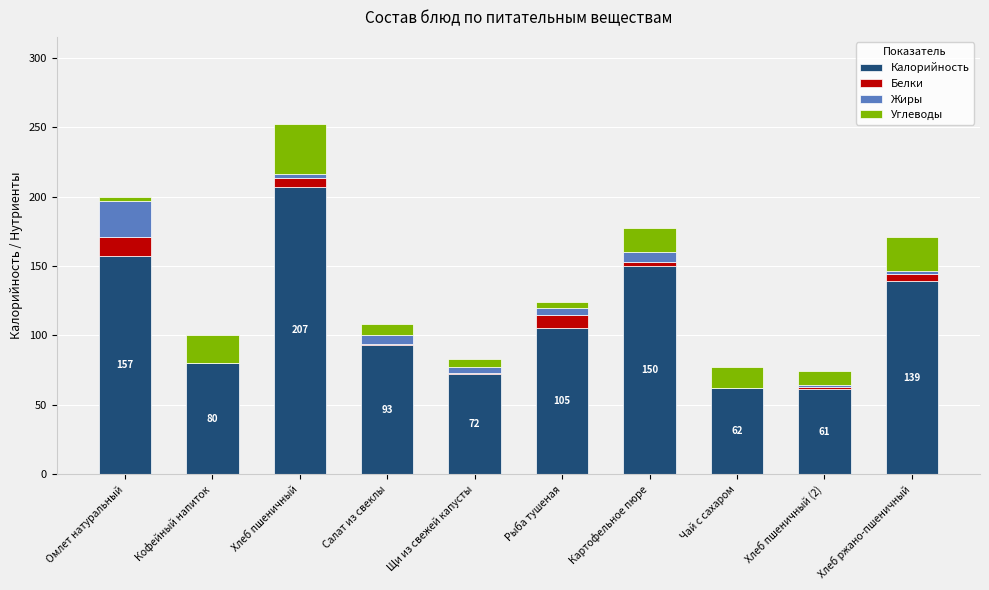

What is the total value across all series at Кофейный напиток?

100